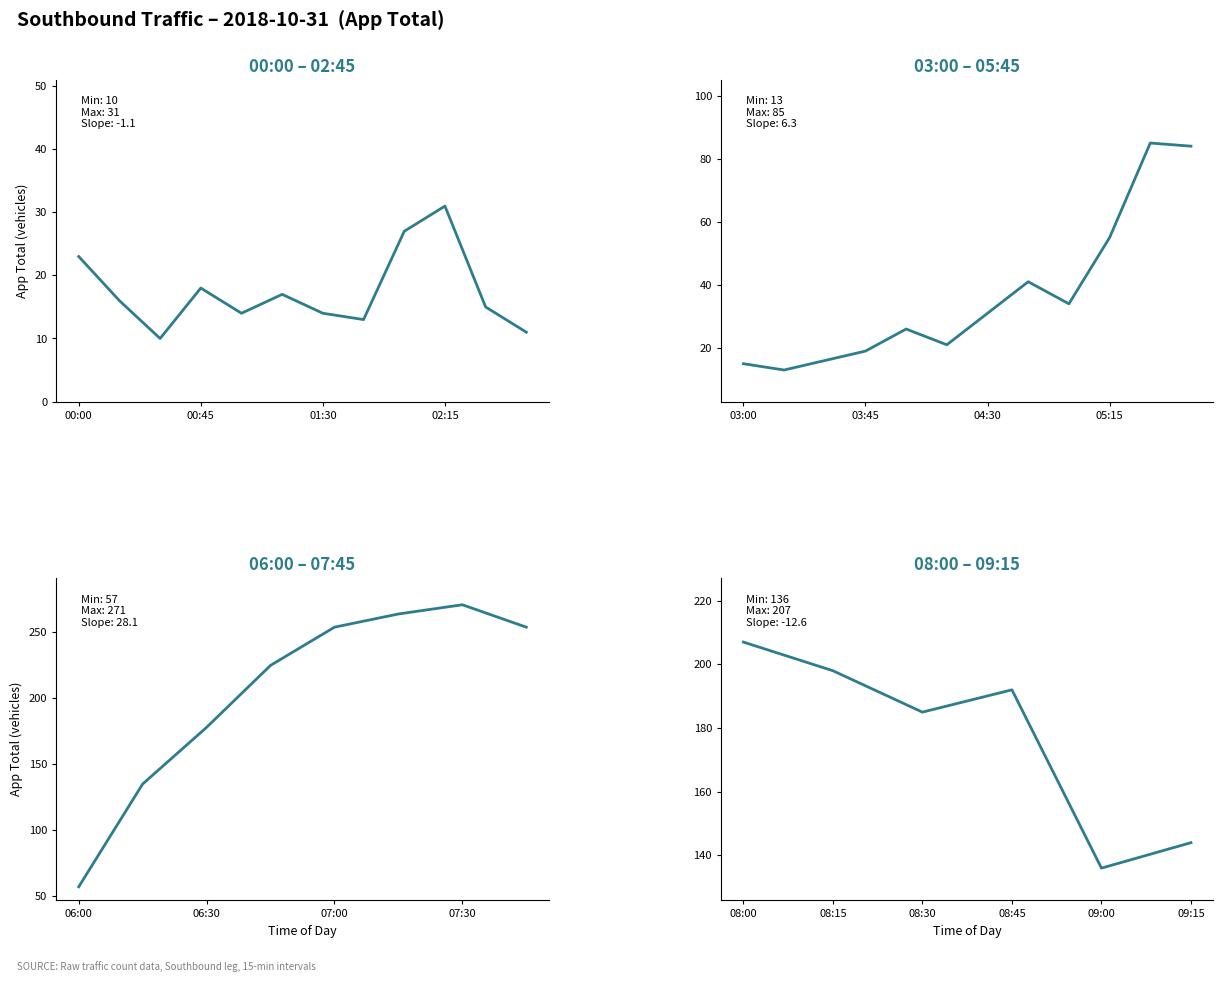

Reading right to left, what are all the values shown in this chart?

144	136	192	185	198	207	254	271	264	254	225	178	135	57	84	85	55	34	41	31	21	26	19	16	13	15	11	15	31	27	13	14	17	14	18	10	16	23